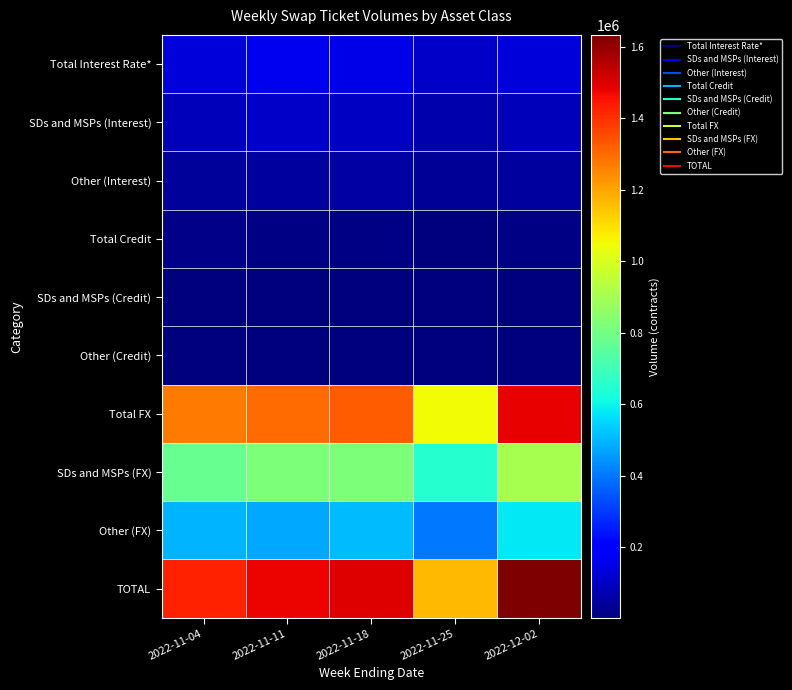

Reading right to left, transcribe all the data shown in this chart.

Total Interest Rate*: 2022-12-02=134943	2022-11-25=108456	2022-11-18=153422	2022-11-11=163547	2022-11-04=136133
SDs and MSPs (Interest): 2022-12-02=87051	2022-11-25=70921	2022-11-18=98741	2022-11-11=109671	2022-11-04=88542
Other (Interest): 2022-12-02=47891	2022-11-25=37535	2022-11-18=54681	2022-11-11=53877	2022-11-04=47590
Total Credit: 2022-12-02=11737	2022-11-25=7394	2022-11-18=14507	2022-11-11=12934	2022-11-04=15777
SDs and MSPs (Credit): 2022-12-02=6633	2022-11-25=4395	2022-11-18=8540	2022-11-11=7528	2022-11-04=8930
Other (Credit): 2022-12-02=5104	2022-11-25=2999	2022-11-18=5967	2022-11-11=5406	2022-11-04=6847
Total FX: 2022-12-02=1487079	2022-11-25=1050388	2022-11-18=1326817	2022-11-11=1300682	2022-11-04=1275693
SDs and MSPs (FX): 2022-12-02=907193	2022-11-25=647044	2022-11-18=819153	2022-11-11=822407	2022-11-04=778314
Other (FX): 2022-12-02=579886	2022-11-25=403344	2022-11-18=507664	2022-11-11=478276	2022-11-04=497379
TOTAL: 2022-12-02=1633759	2022-11-25=1166238	2022-11-18=1494746	2022-11-11=1477164	2022-11-04=1427603